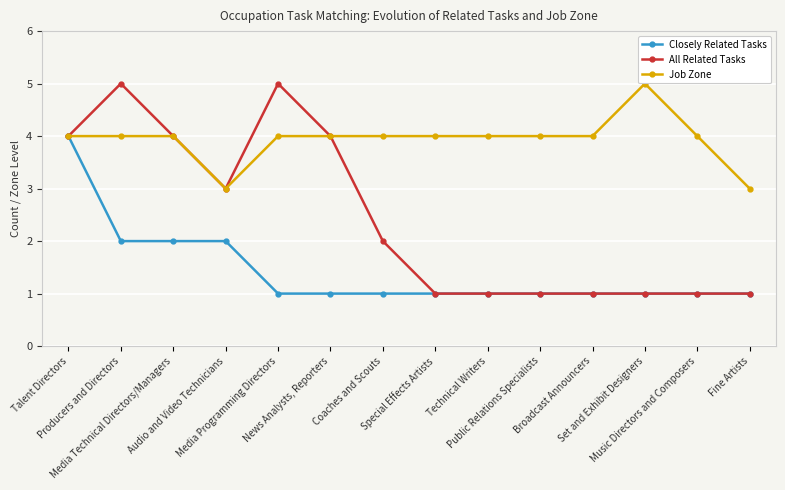

What is the value of the Closely Related Tasks point at the 5th from the left?

1